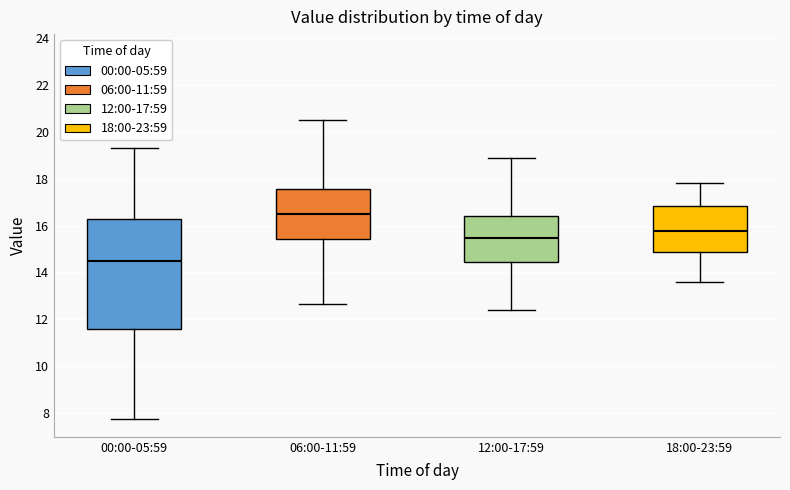

Reading left to right, transcribe this box plot: for each box, give where its median line is, the range the box spans, and where its two whiskers end, as read against the y-axis. The values are not printed on the chart, so give them approximately, as read against the axis.

00:00-05:59: median 14.6, box 11.6 to 16.2, whiskers 7.8 to 19.4
06:00-11:59: median 16.4, box 15.4 to 17.6, whiskers 12.6 to 20.6
12:00-17:59: median 15.4, box 14.4 to 16.4, whiskers 12.4 to 19.0
18:00-23:59: median 15.8, box 14.8 to 16.8, whiskers 13.6 to 17.8